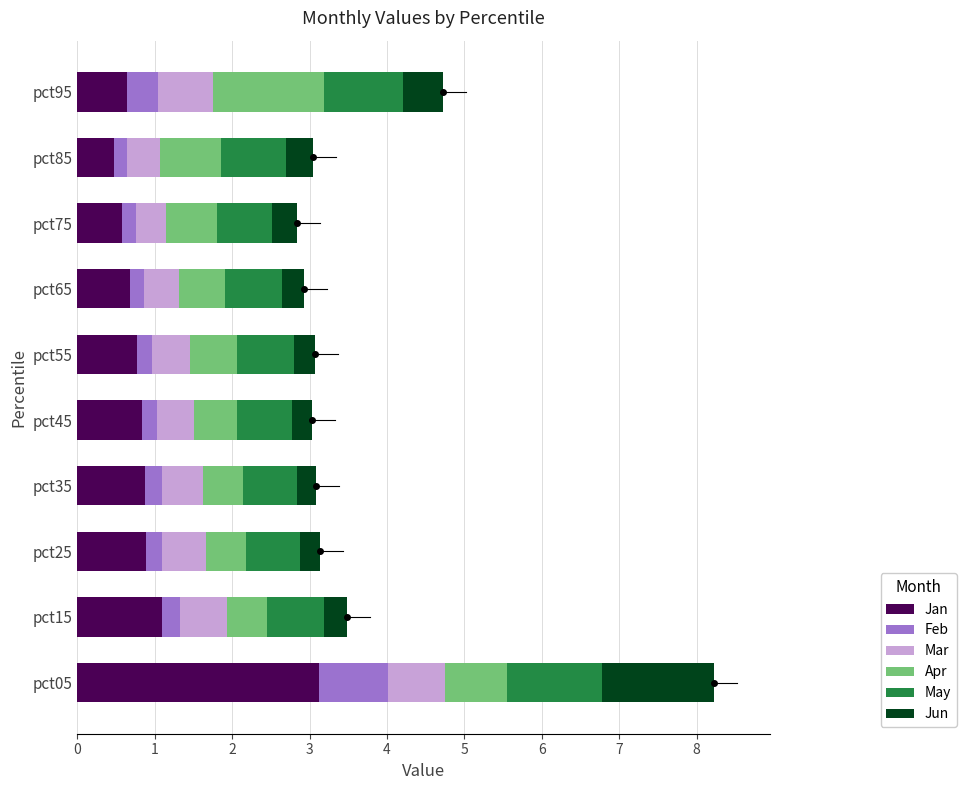

What are all the series names shown in the legend?

Jan, Feb, Mar, Apr, May, Jun